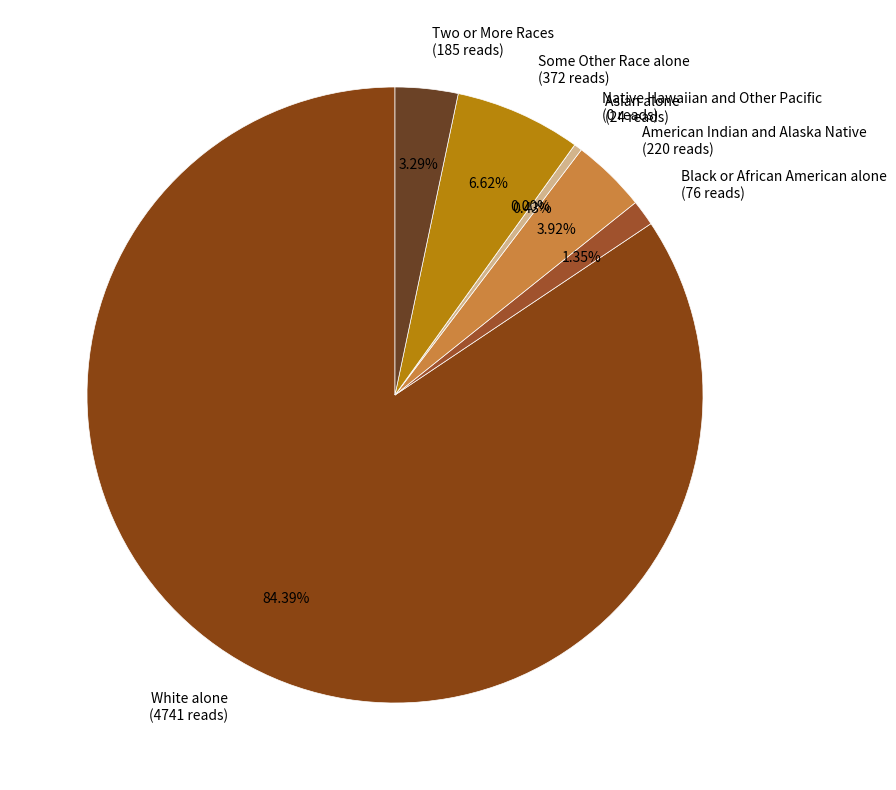

Count the number of slices in the pie.

7